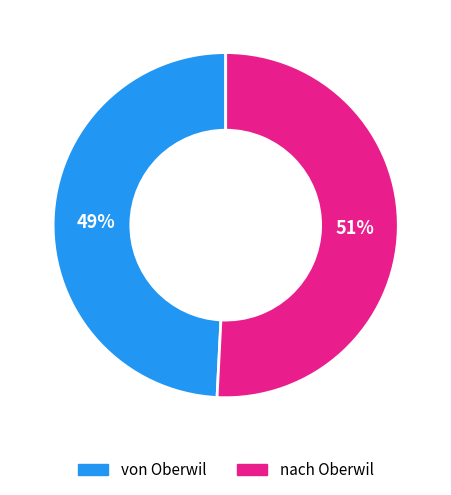

Which slice is the largest?

nach Oberwil